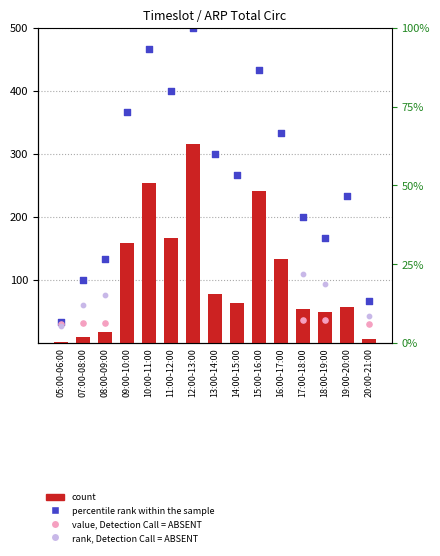

What is the total value across all series at 05:00-06:00?

91.1